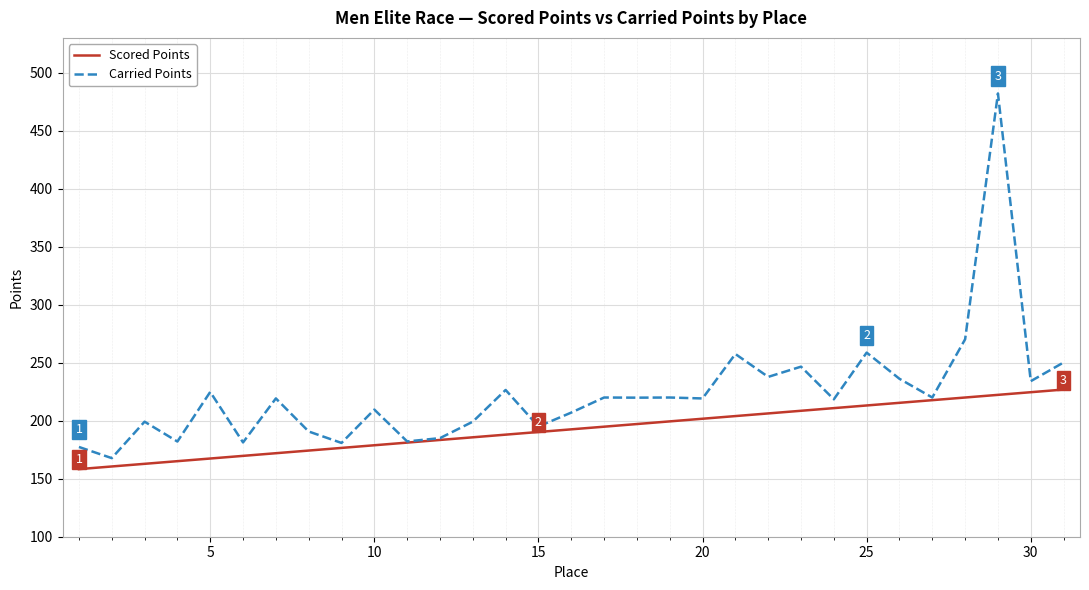

True or false: Carried Points has more than 2 interior local peaks.

True